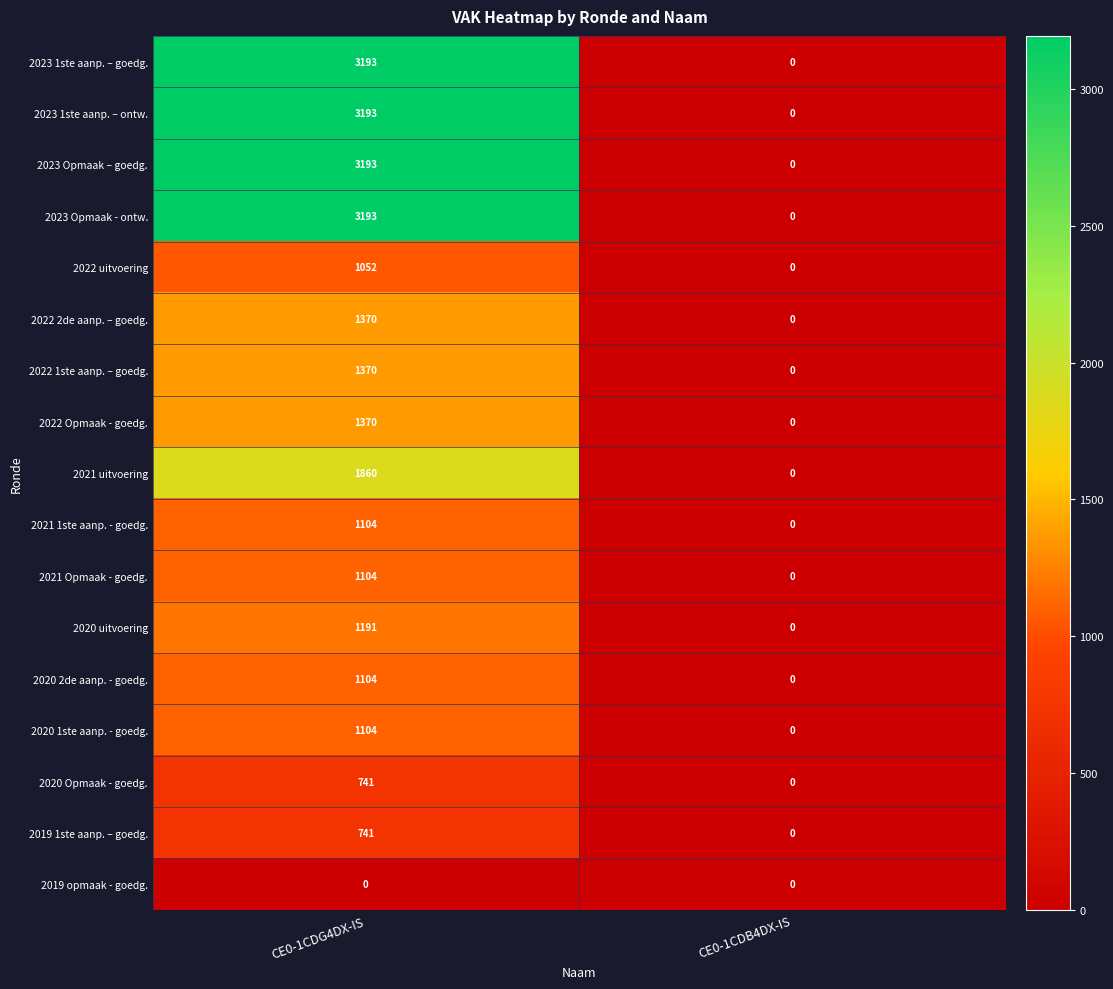

Count the number of categories in the chart.

2